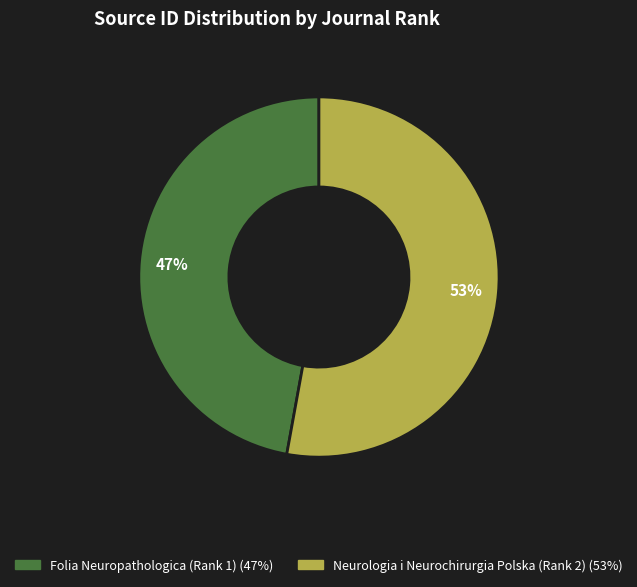

Is it true that Folia Neuropathologica (Rank 1) is 47% of the pie?

True